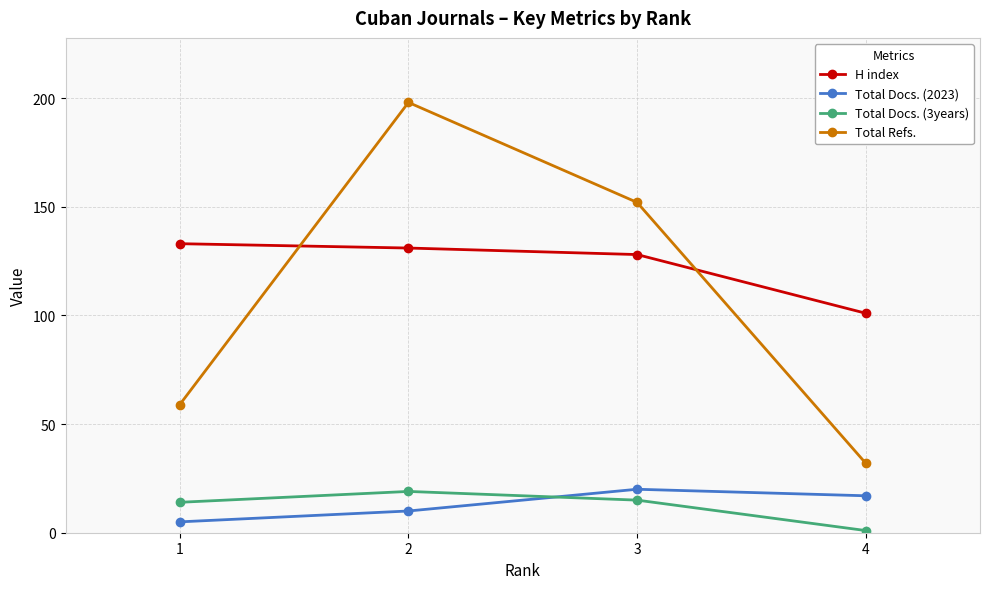

True or false: H index and Total Docs. (3years) cross at least once.

False